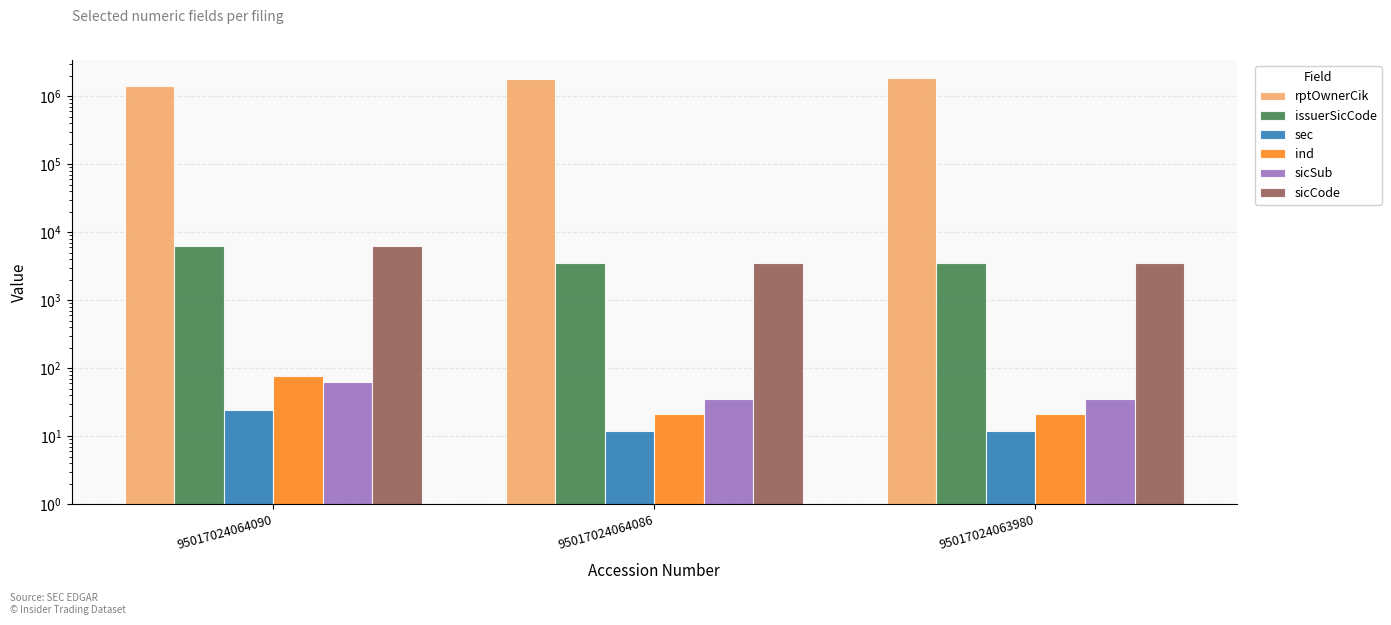

Which series has the largest total across all categories?

rptOwnerCik